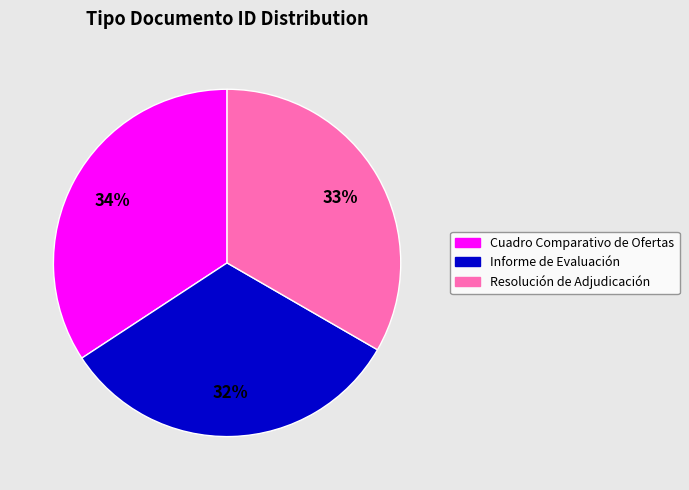

Between Cuadro Comparativo de Ofertas and Resolución de Adjudicación, which is larger?

Cuadro Comparativo de Ofertas